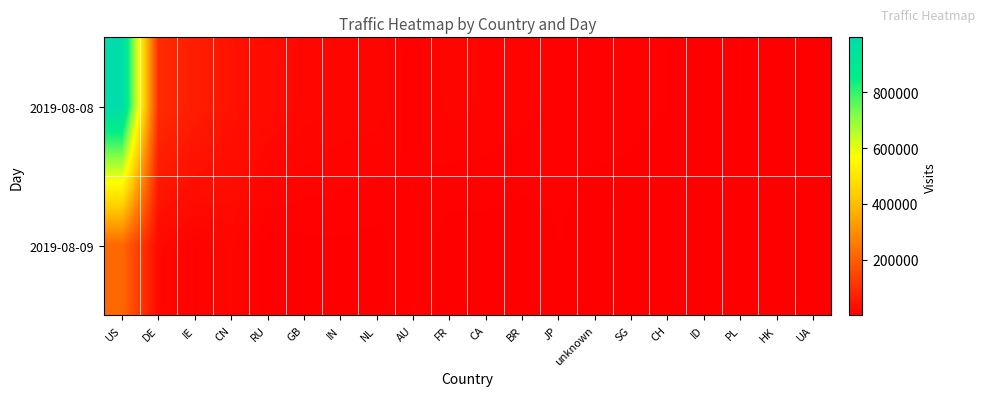

Between PL and JP, which is larger?

JP